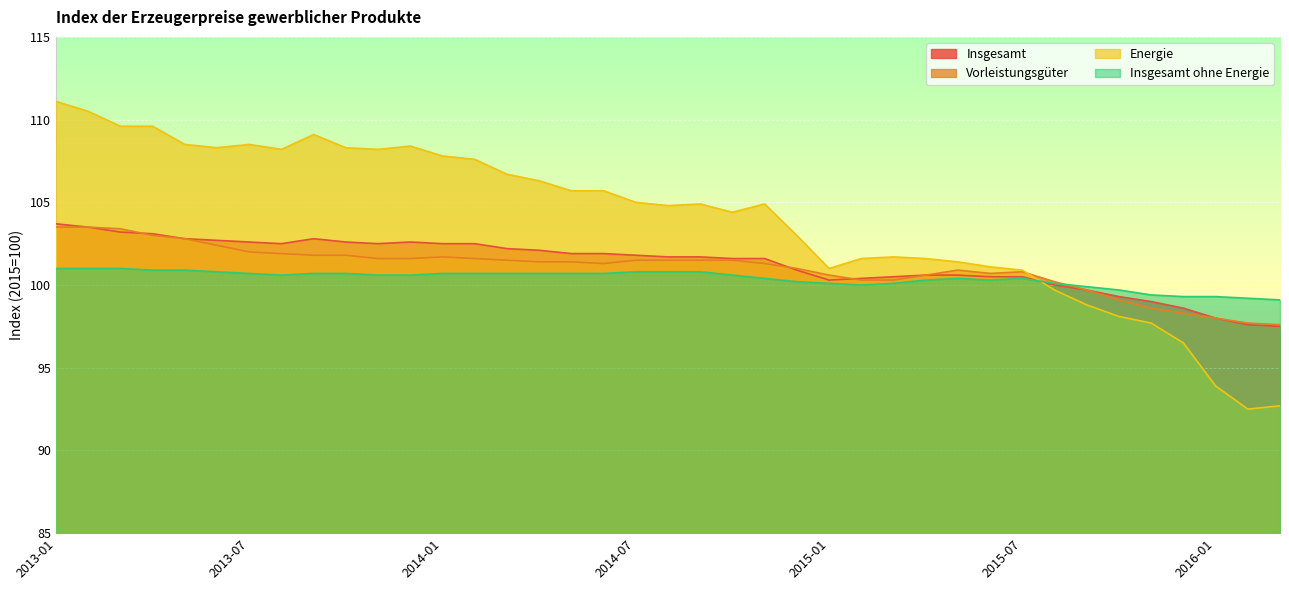

The Energie series shows 170.5 at 2015-12. True or false?

False